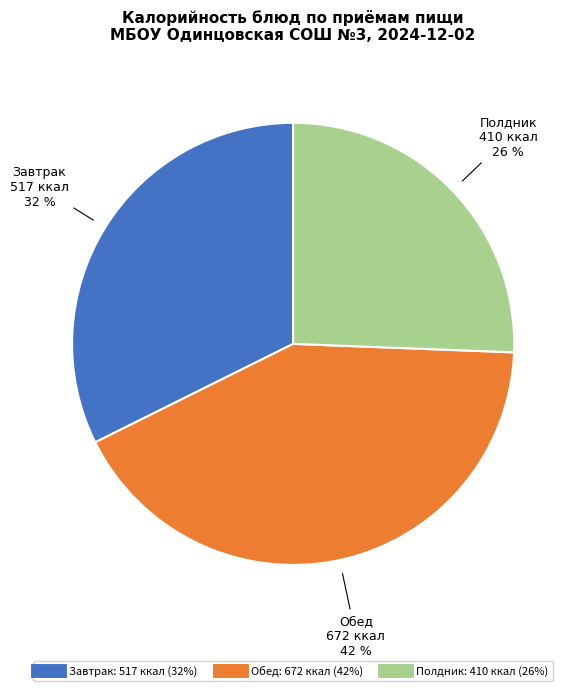

Does any single category account for the majority?

No